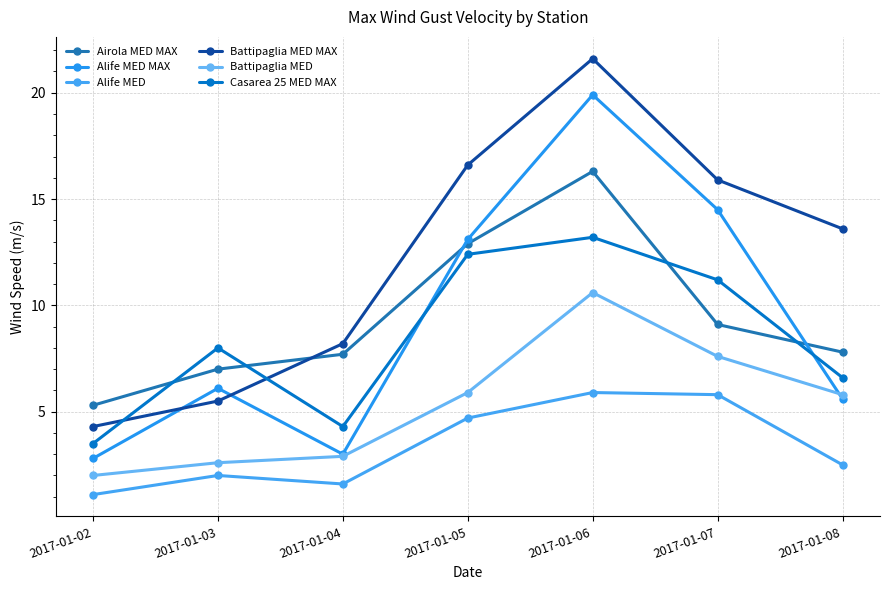

Which label corresponds to the largest value in the chart?

2017-01-06